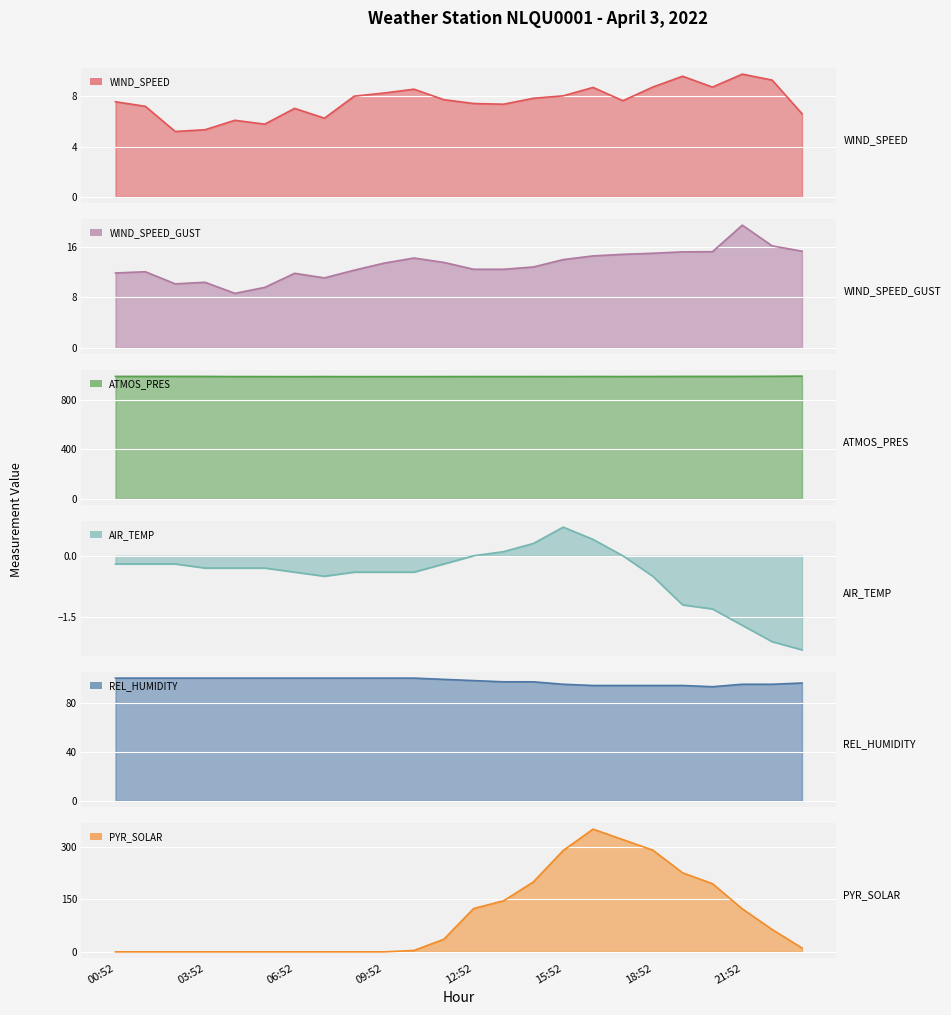

Which series has the largest range (max minus min)?

PYR_SOLAR